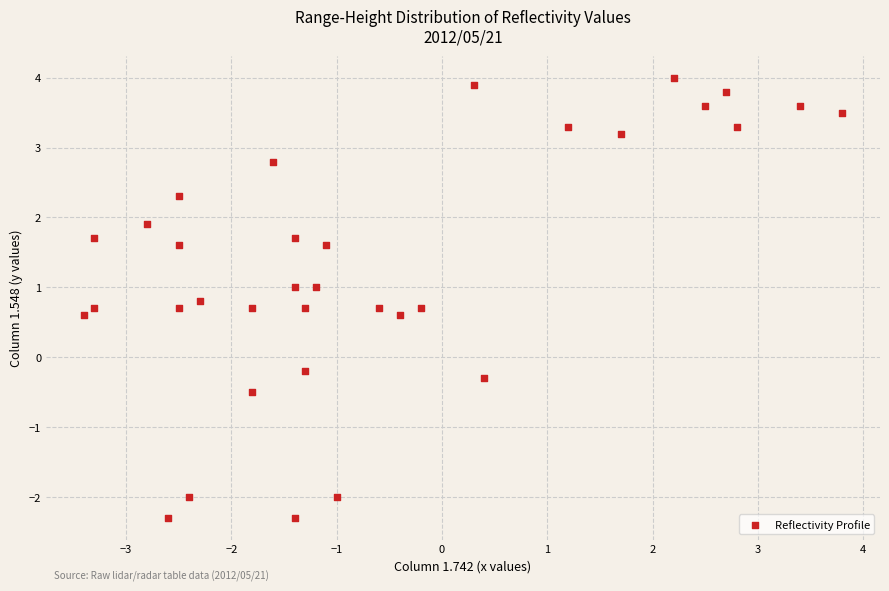

What is the range of X values (max minus min)?

7.2